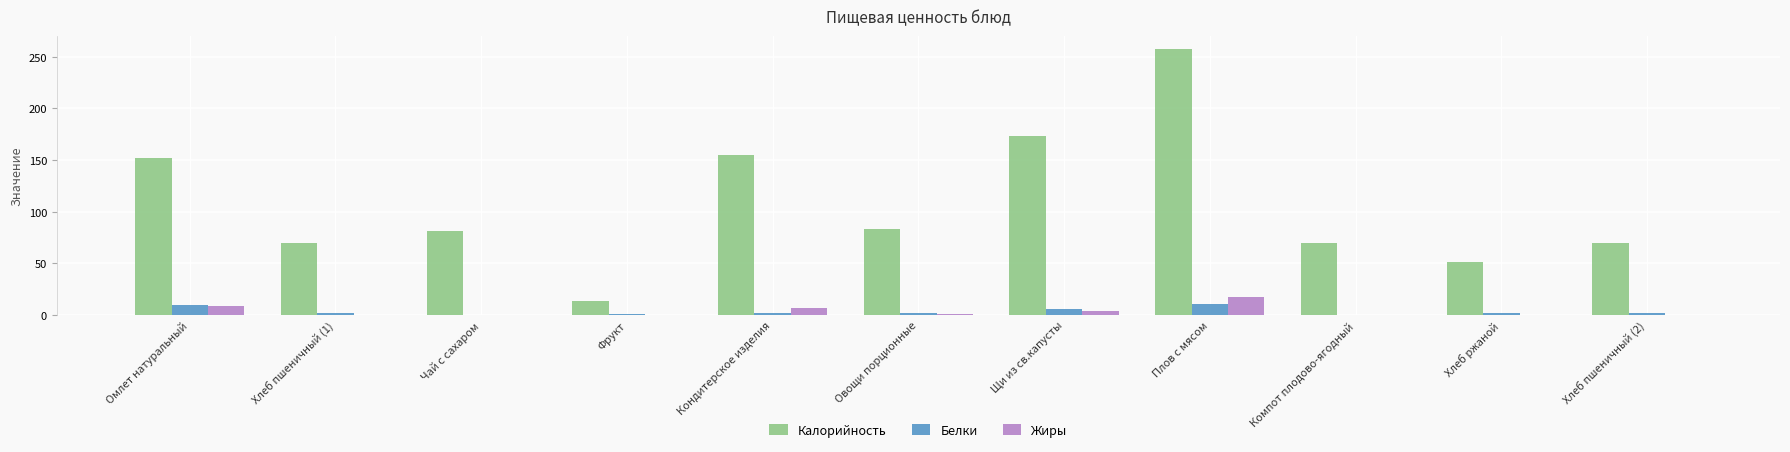

What is the highest value of the Жиры series?

17.7